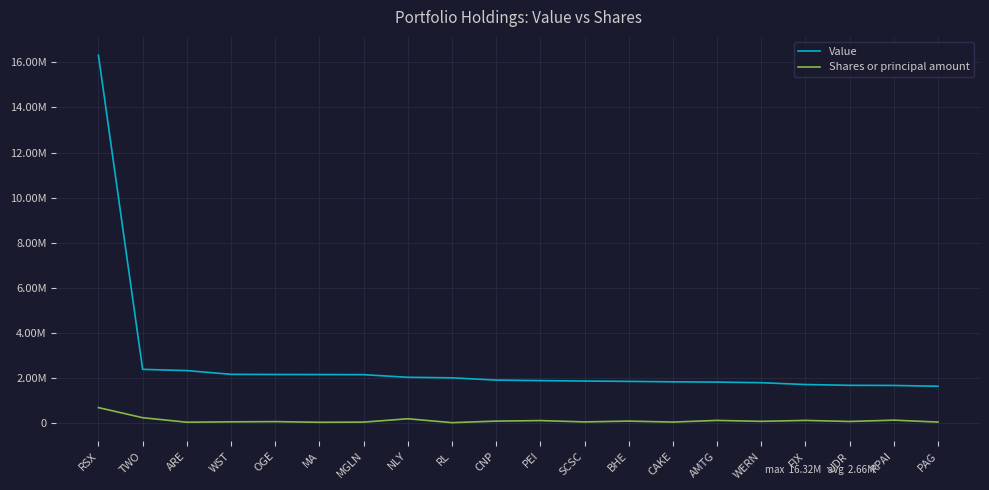

The value of Value at SCSC is 1859000. True or false?

True